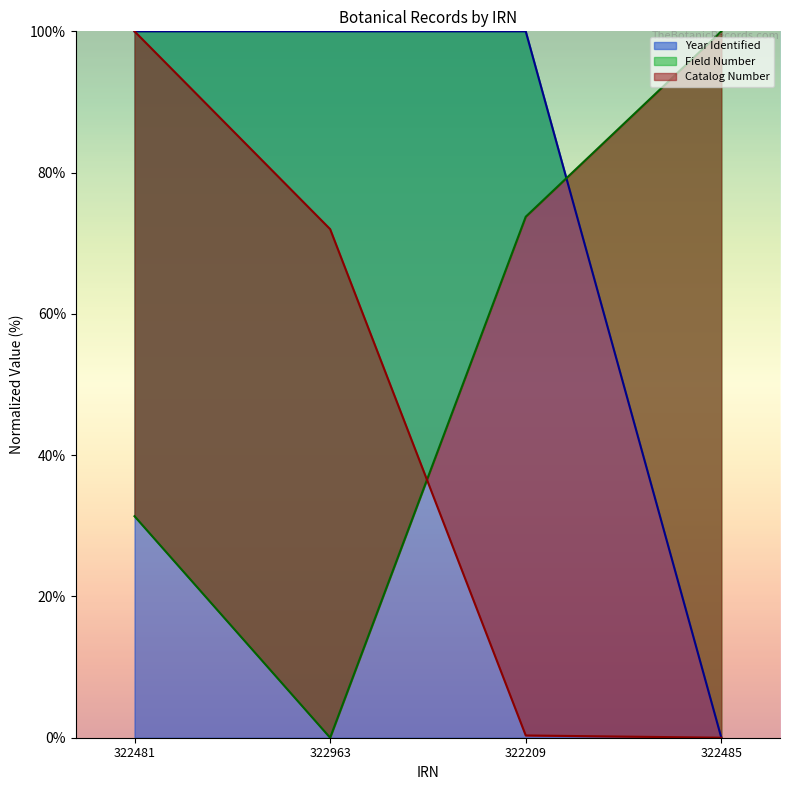

Rank the series by their maximum value, from highest to lowest.

Catalog Number, Field Number, Year Identified